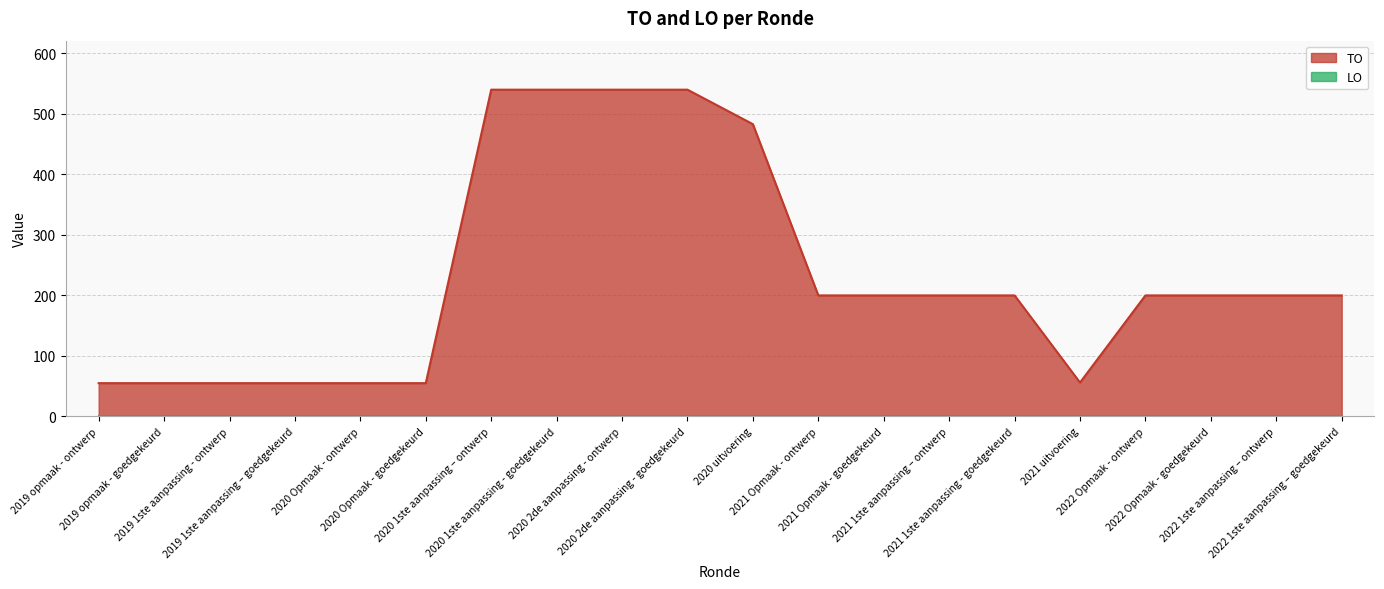

Reading left to right, what are all the values shown in this chart?

55	55	55	55	55	55	540	540	540	540	483	200	200	200	200	56	200	200	200	200